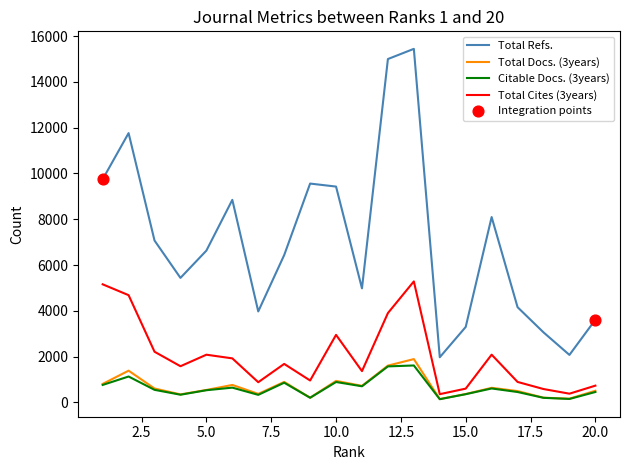

Which series has the largest total across all categories?

Total Refs.